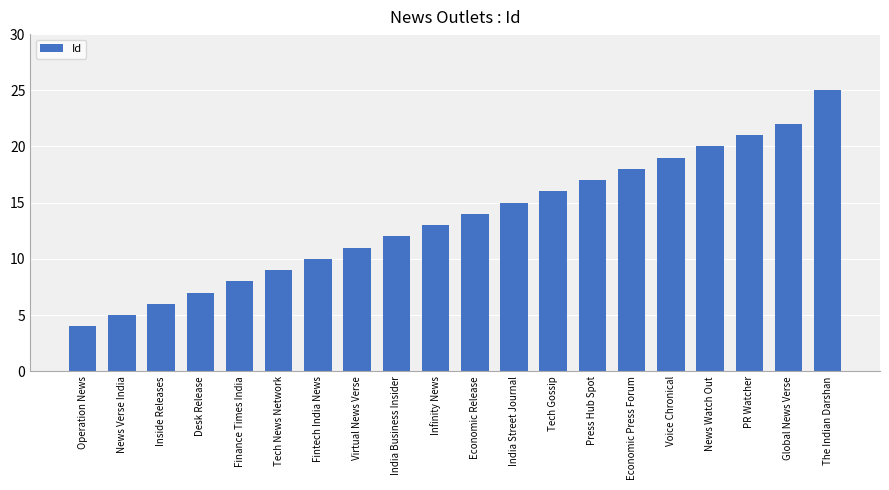

Between Fintech India News and Tech News Network, which is larger?

Fintech India News